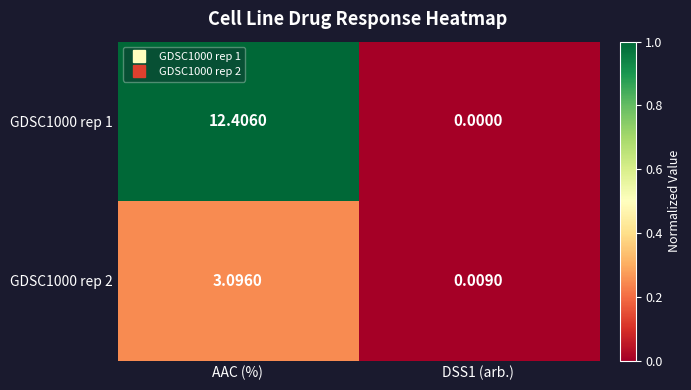

At DSS1 (arb.), list the series in order from smallest to largest.

GDSC1000 rep 1, GDSC1000 rep 2